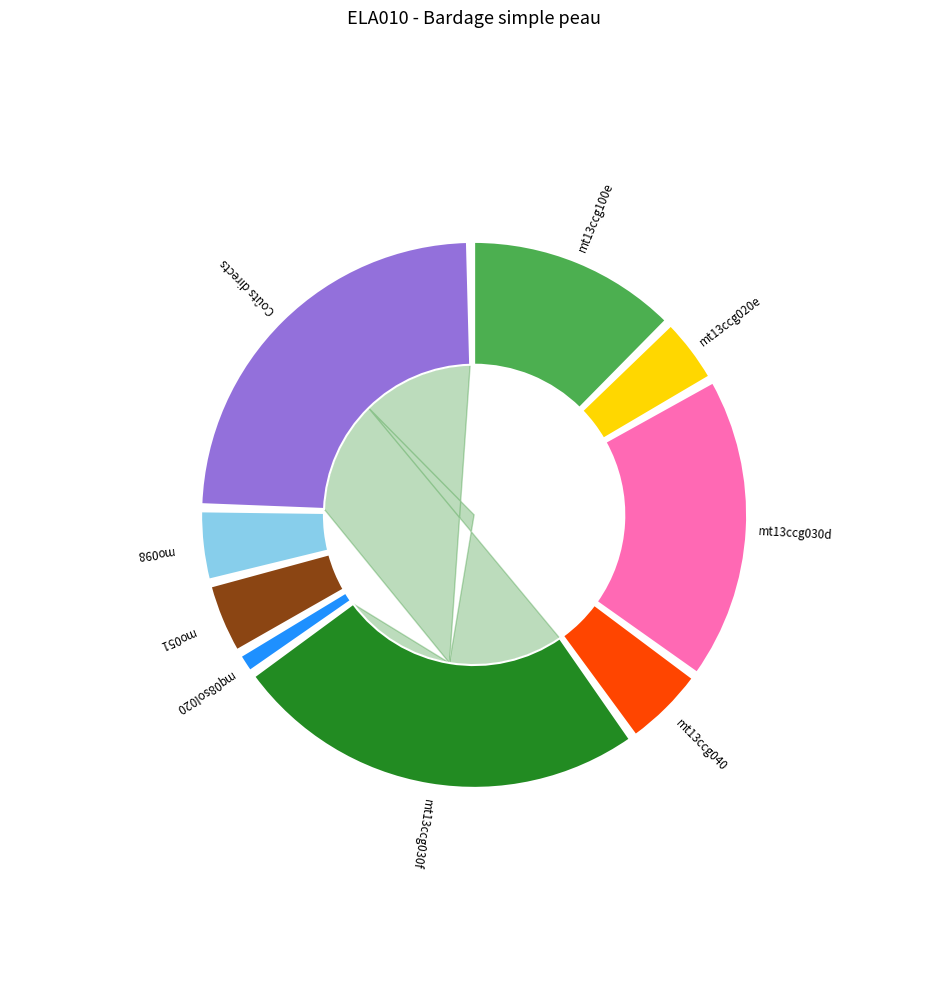

What percentage do mt13ccg020e and mo051 together represent?

8.6%